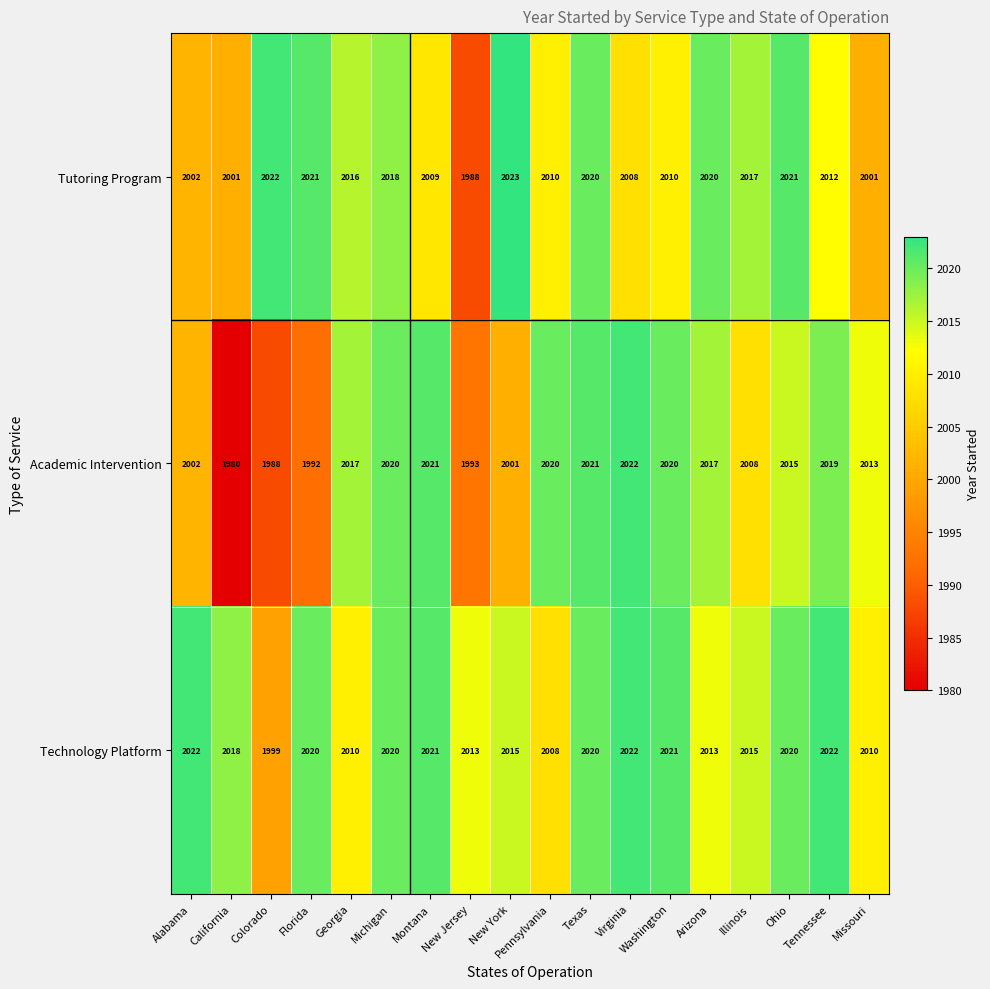

The Technology Platform series shows 613 at California. True or false?

False